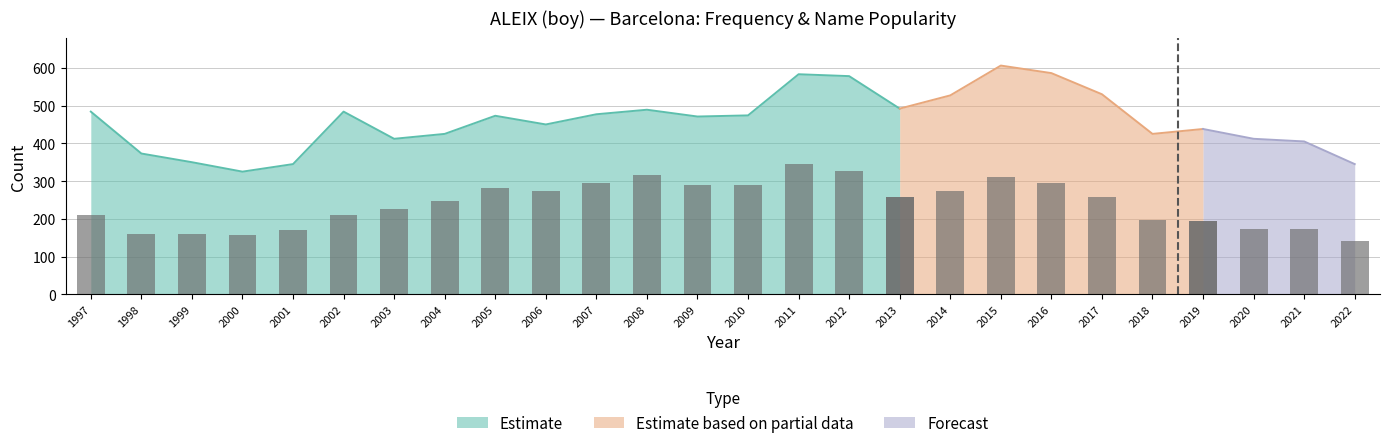

Is the value of Frequency at 2013 greater than the value of Position. Total at 2013?

Yes